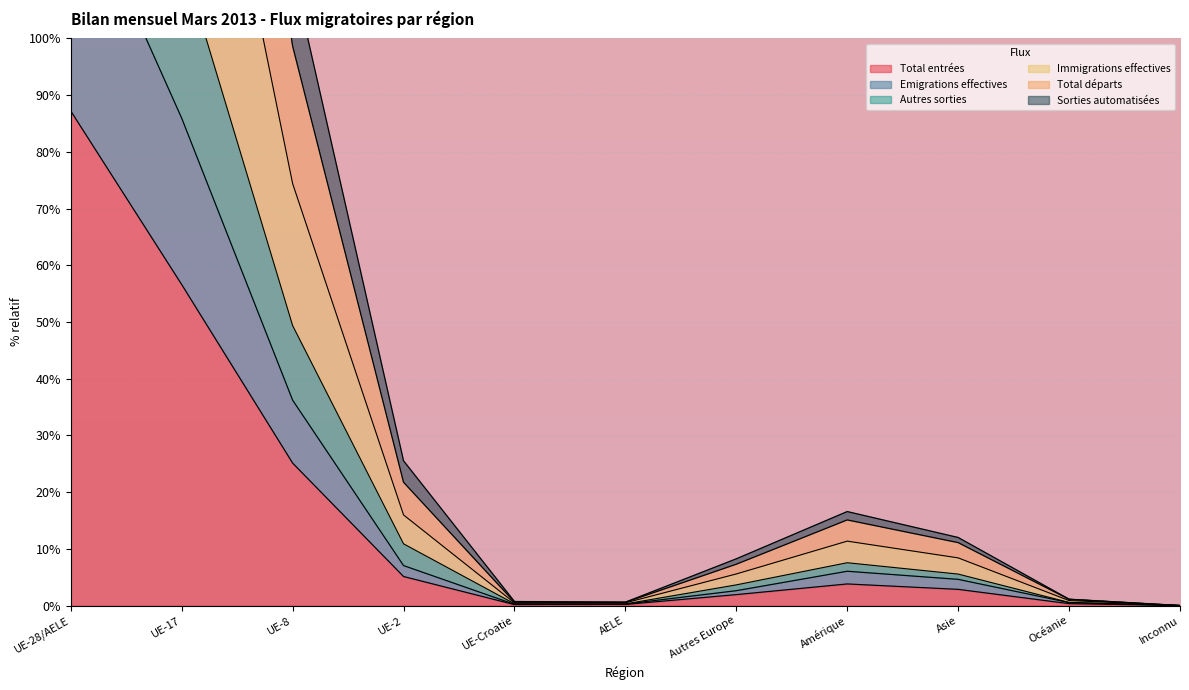

Is it true that Autres sorties equals 127.4 at UE-17?

False